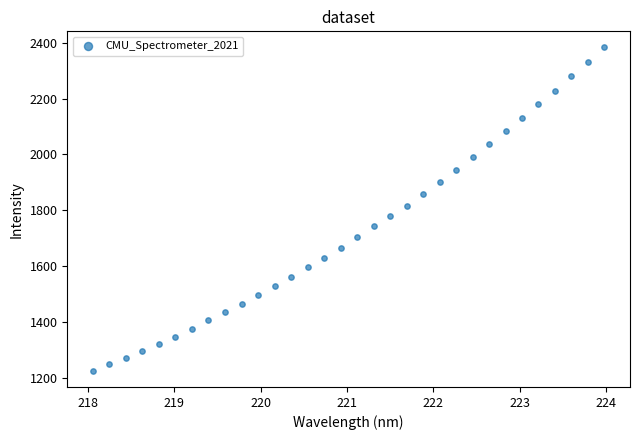

What is the range of Y values (max minus min)?

1157.3